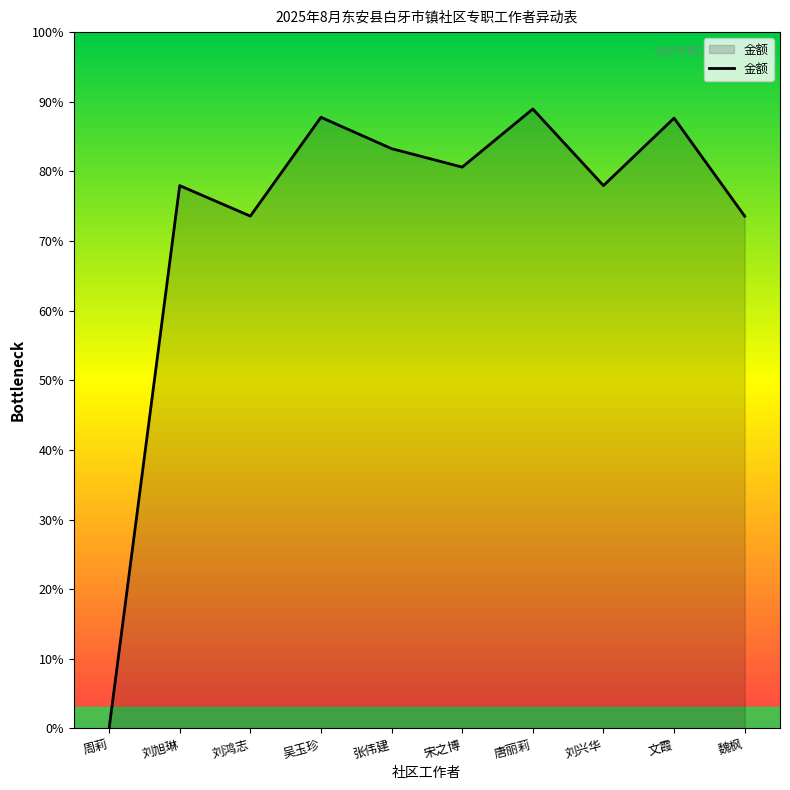

What is the label of the 3rd point from the left?

刘鸿志